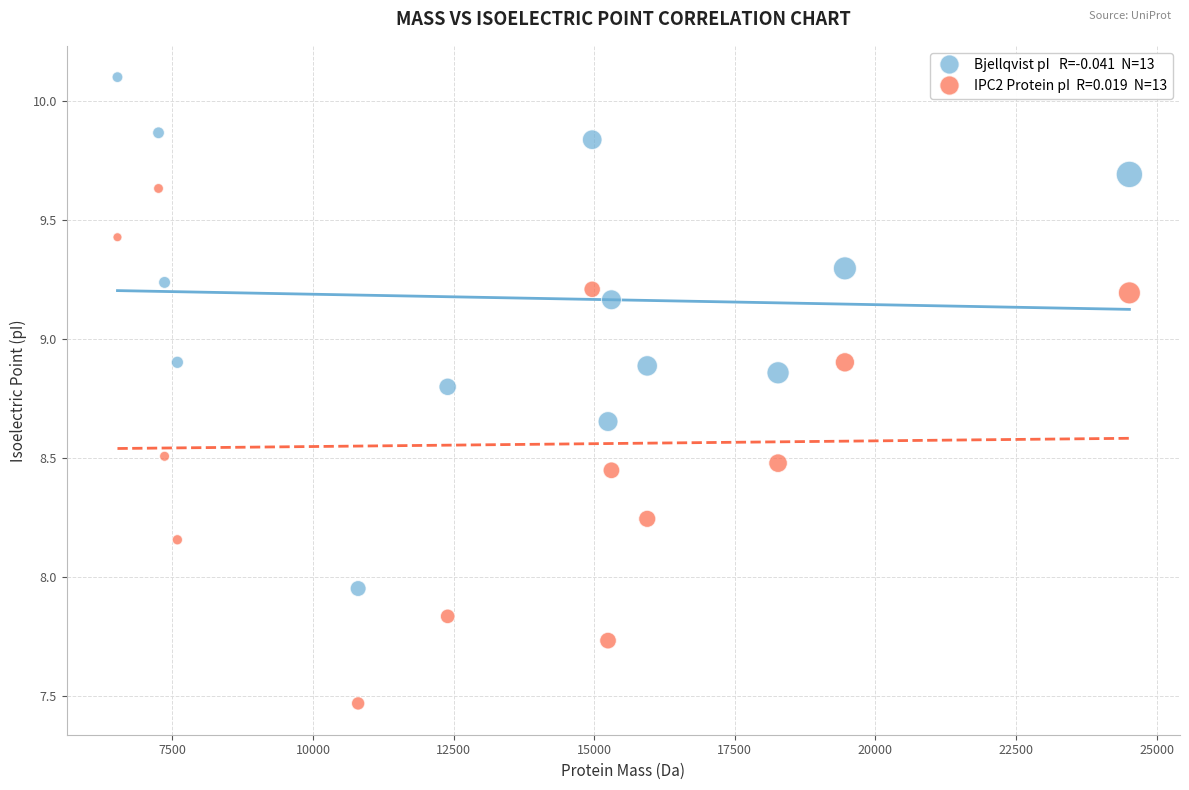

Across all data points, what is the range of X values (max minus min)?

17992.2